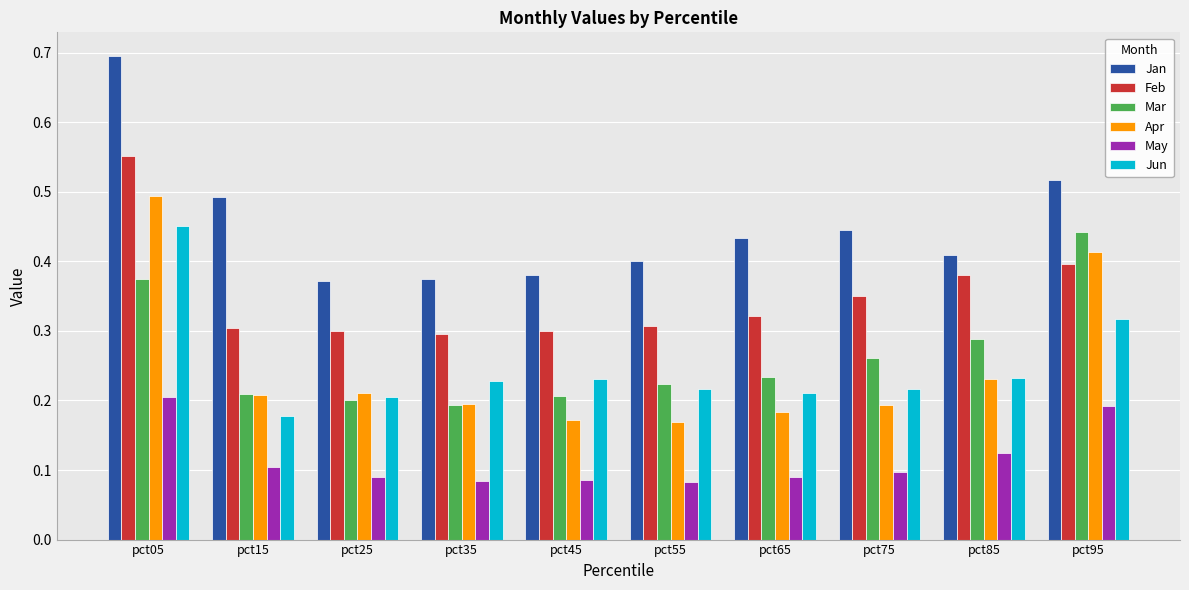

Is it true that Apr equals 0.2 at pct35?

True